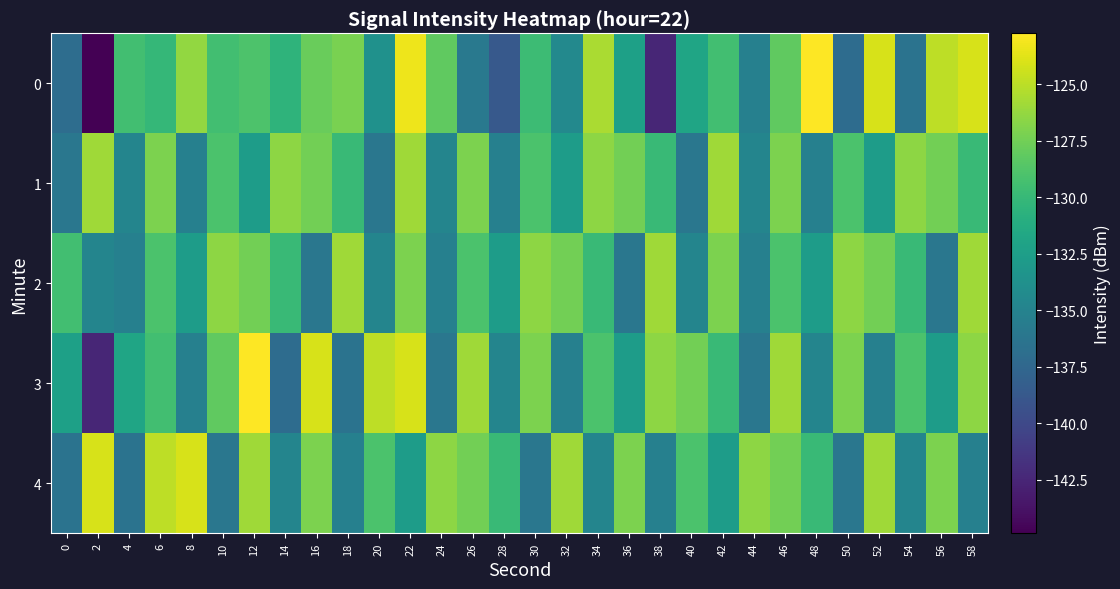

Between 20 and 6, which is larger?

6